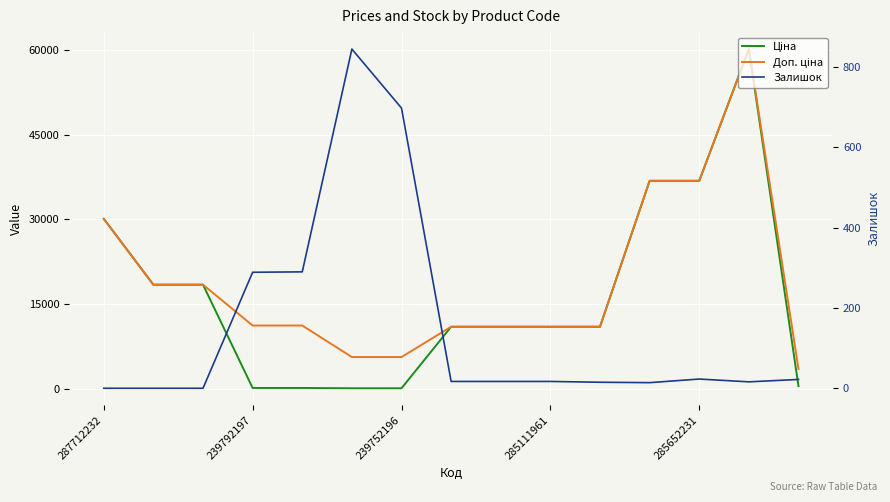

Which category has the highest value in the Ціна series?

13